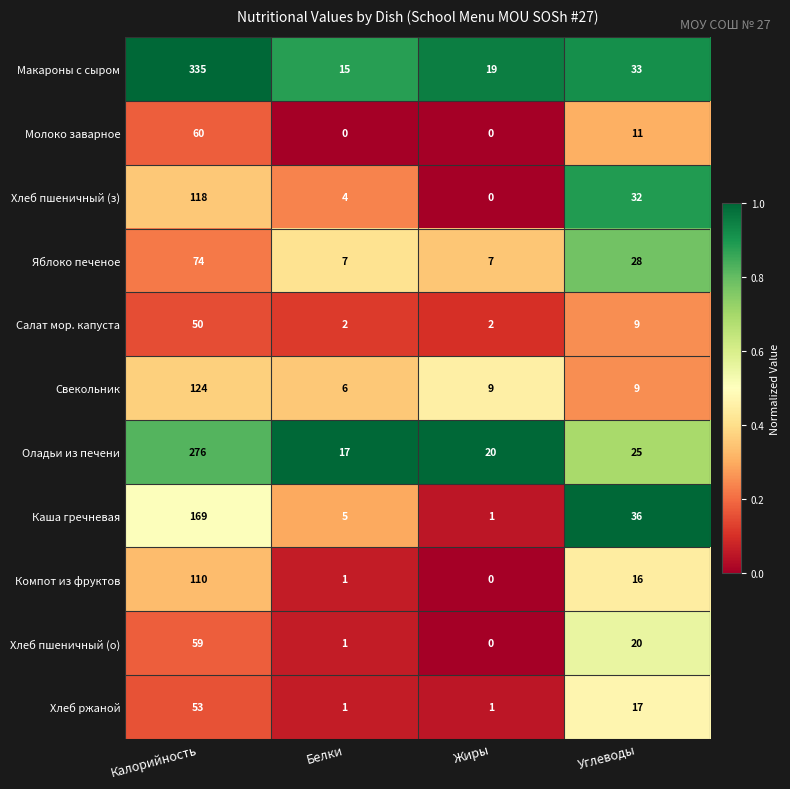

What is the total value across all series at Жиры?

59